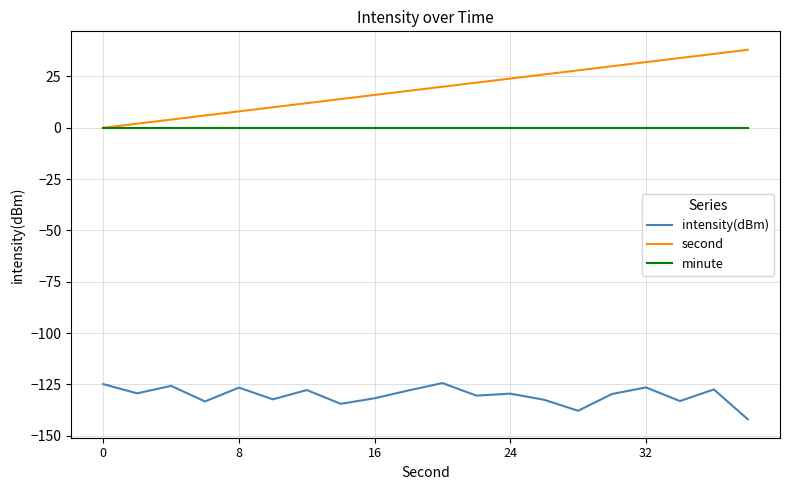

What is the difference between the maximum and minimum values in the intensity(dBm) series?

17.6